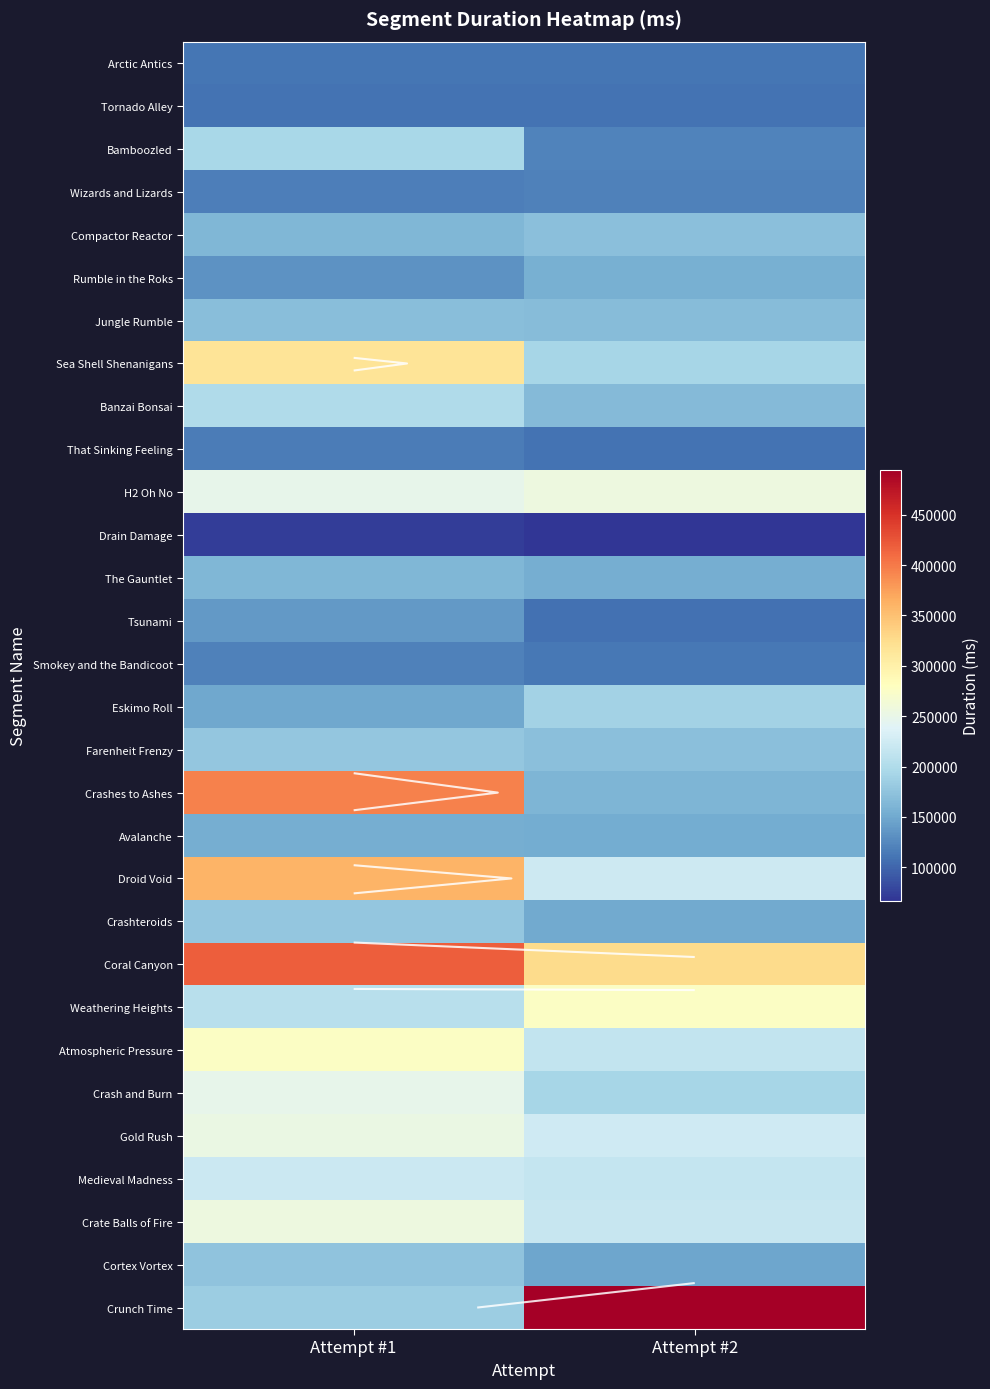

At which label is Bamboozled closest to 157608?

Attempt #1